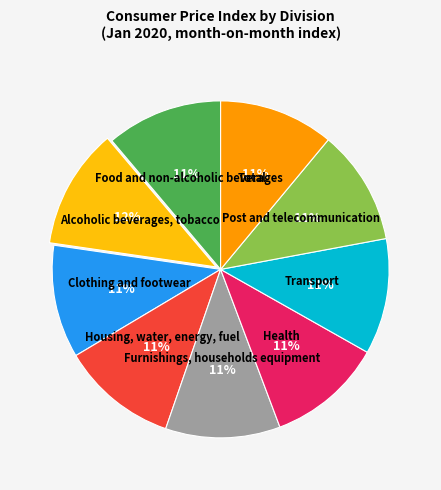

Count the number of slices in the pie.

9